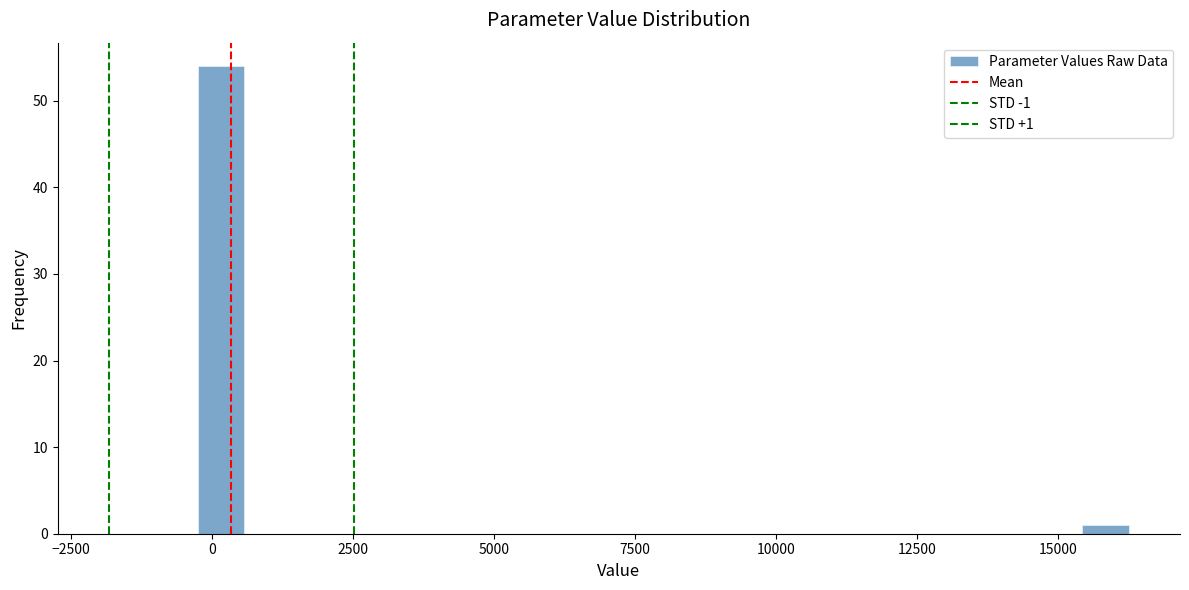

Read against the x-axis, roughly where is the centre of the tallest bar?

0